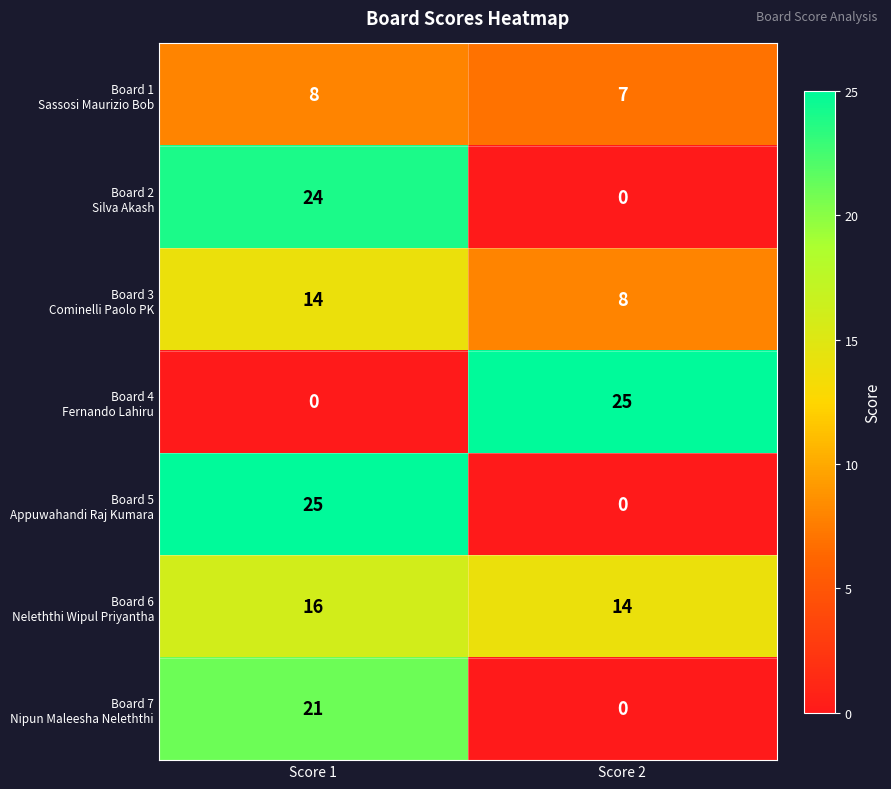

At how many categories does at least one series exceed 6?

2